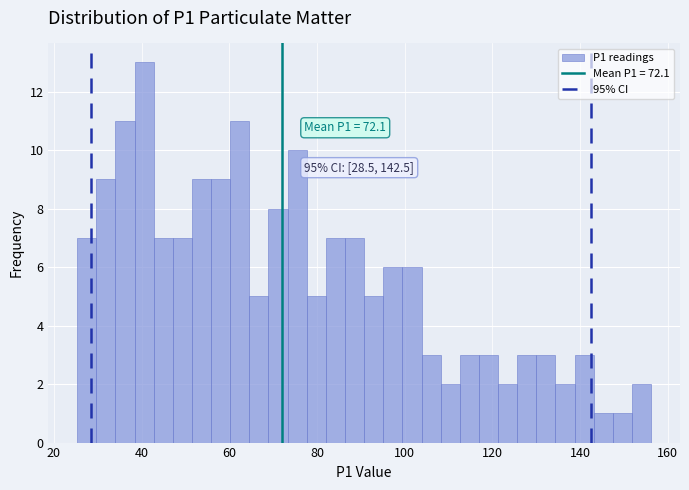

Around what value on the x-axis is the tallest bar? Give the approximate position of its centre, as read against the axis.

40